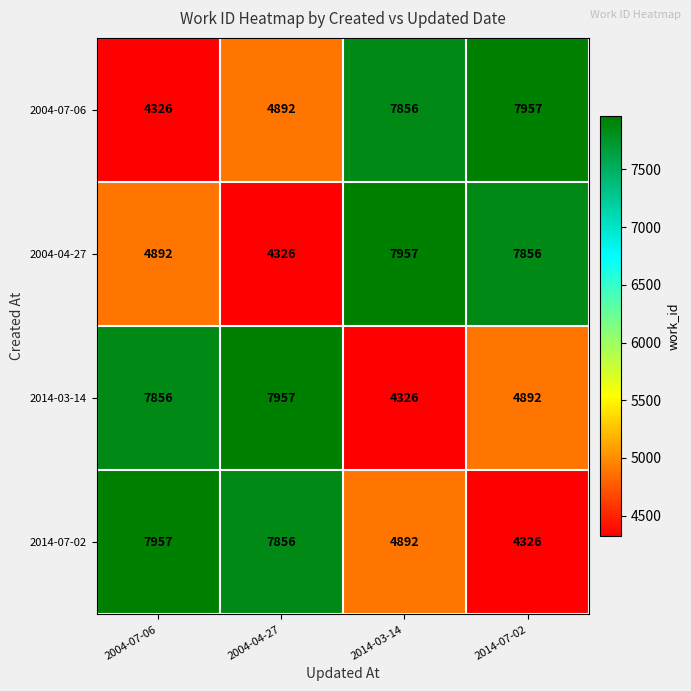

What is the difference between the highest and lowest values at 2004-04-27?

3631